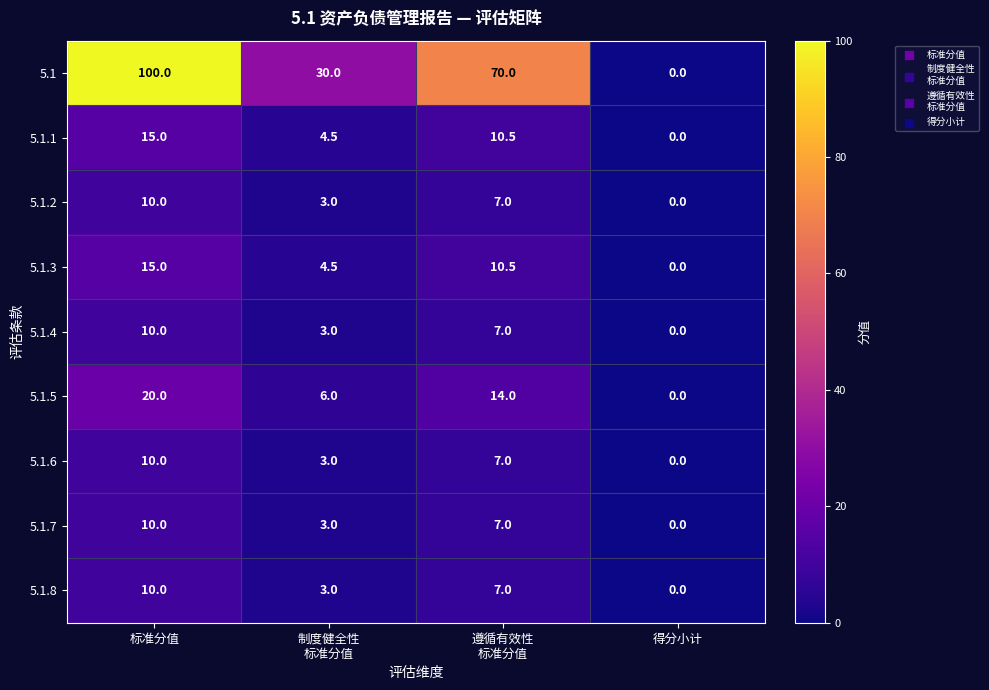

At which label does 5.1.3 first exceed 10?

标准分值